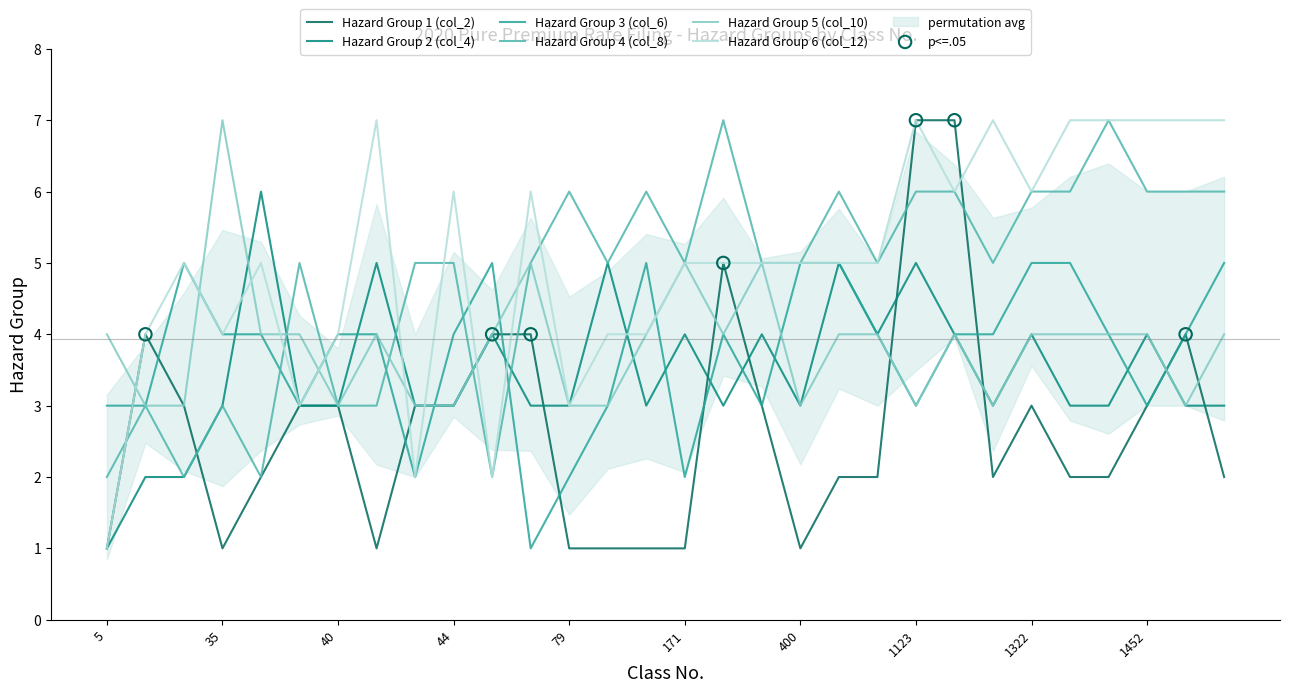

Which series has the widest spread of Y values?

Hazard Group 1 (col_2)